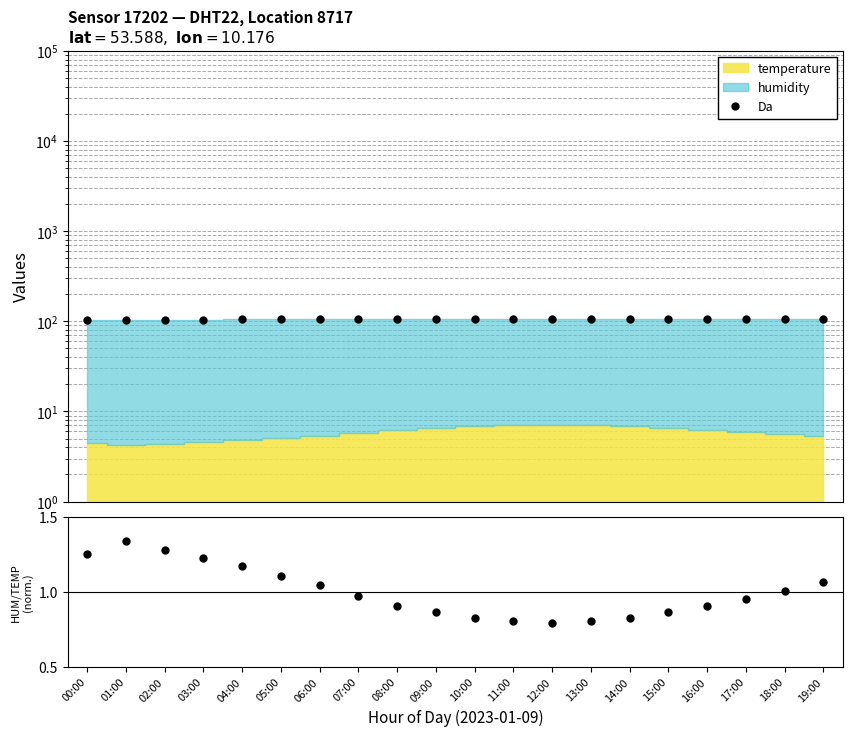

Which series has the largest range (max minus min)?

Da